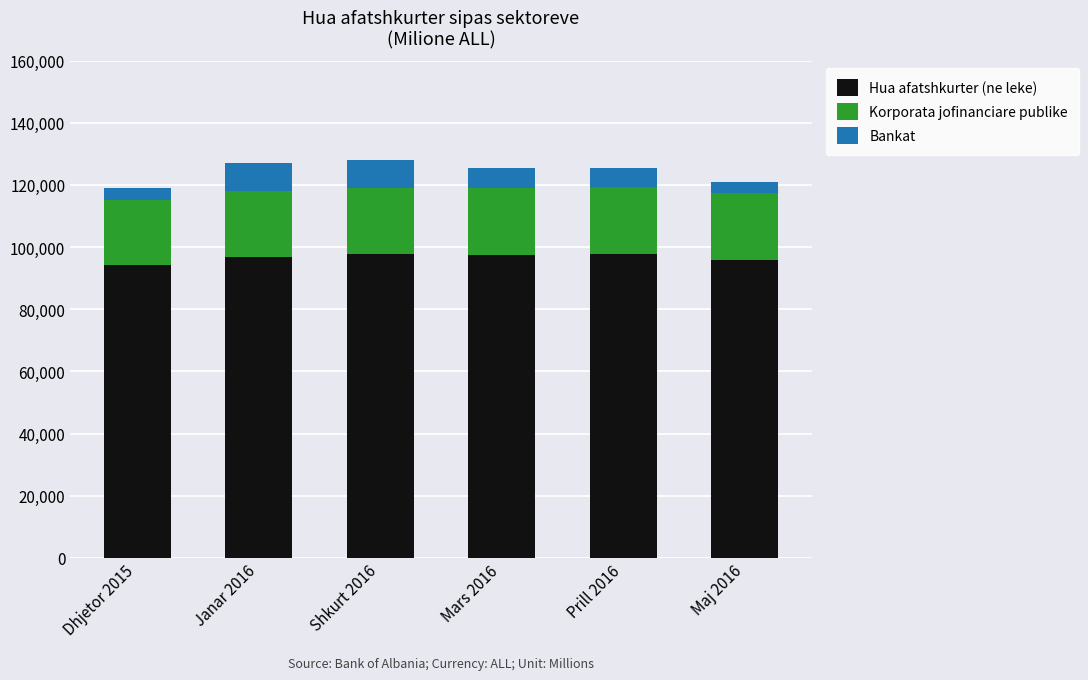

What is the difference between the second highest and minimum values in the Hua afatshkurter (ne leke) series?

3663.8